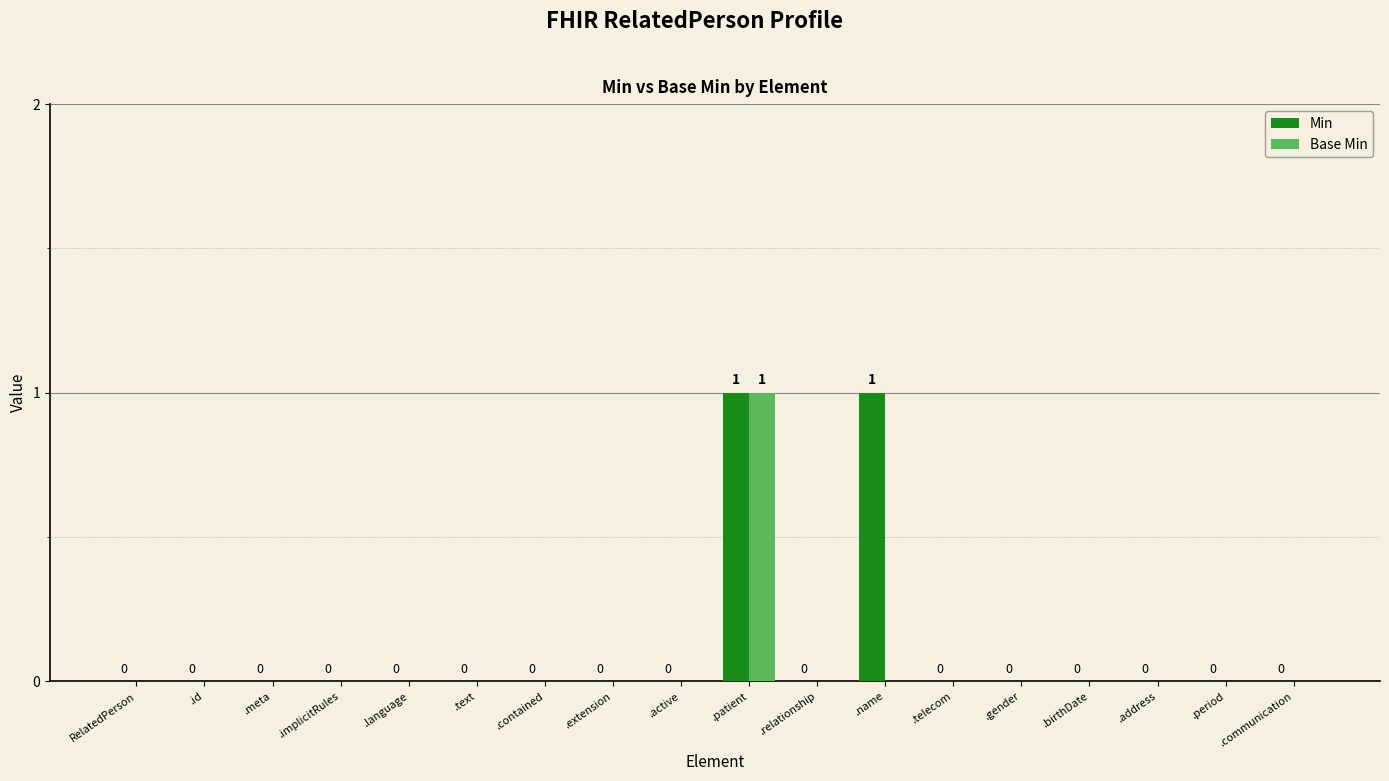

How many values in Base Min are above zero?

1